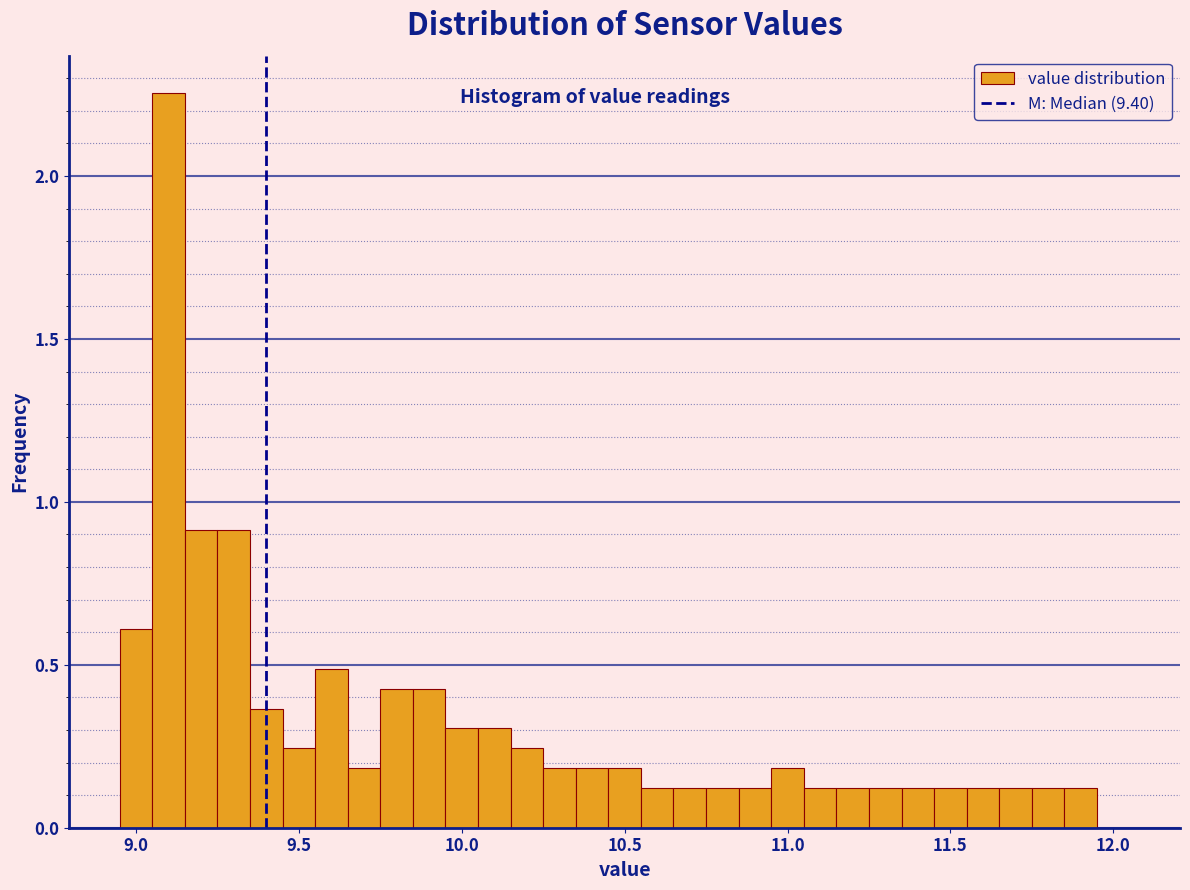

Around what value on the x-axis is the tallest bar? Give the approximate position of its centre, as read against the axis.

9.10